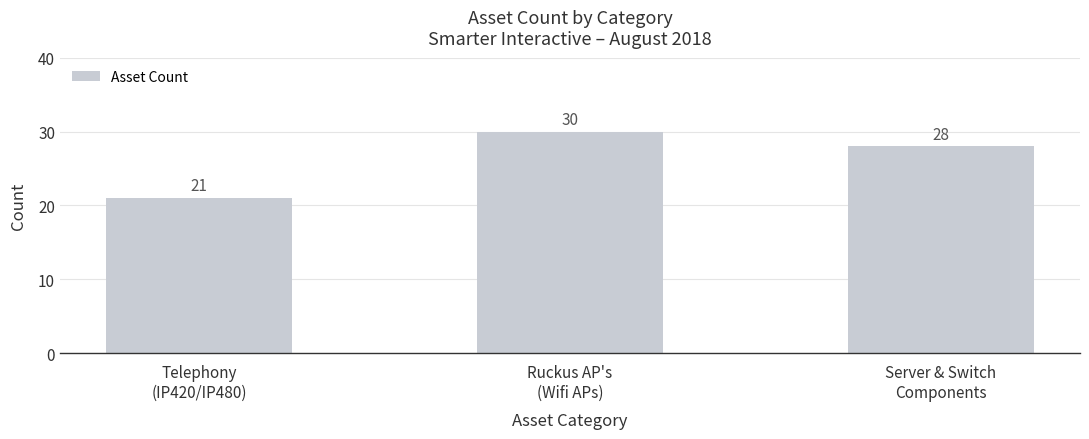

What is the average value?

26